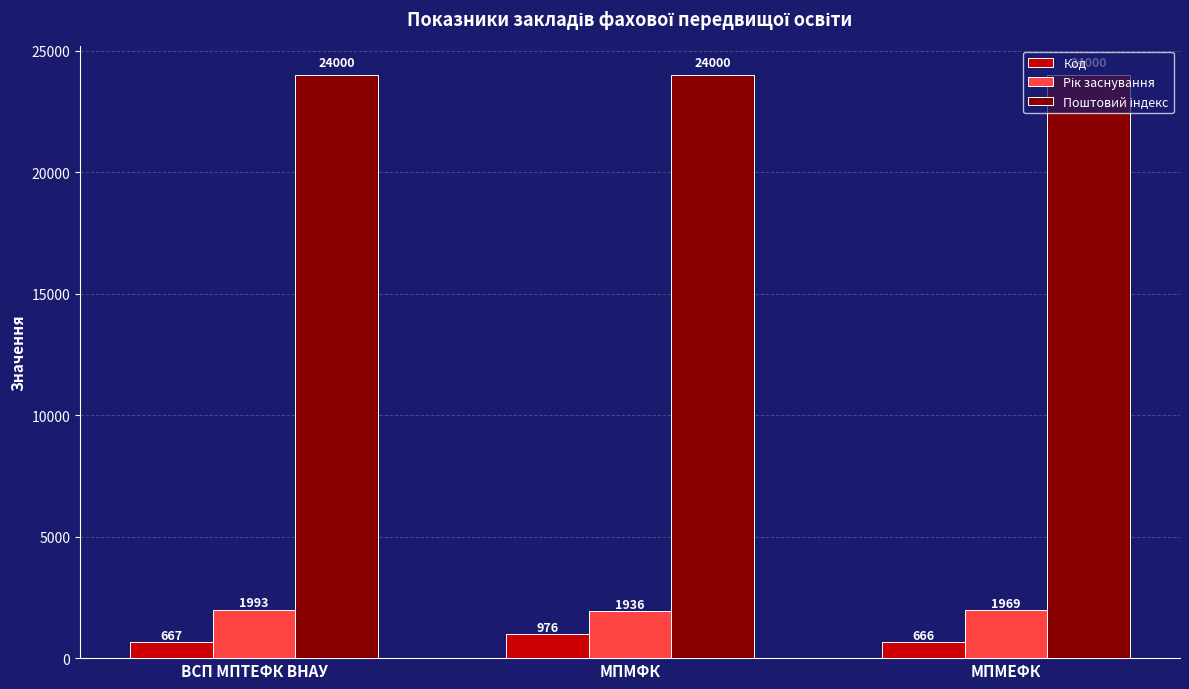

The Код series shows 667 at ВСП МПТЕФК ВНАУ. True or false?

True